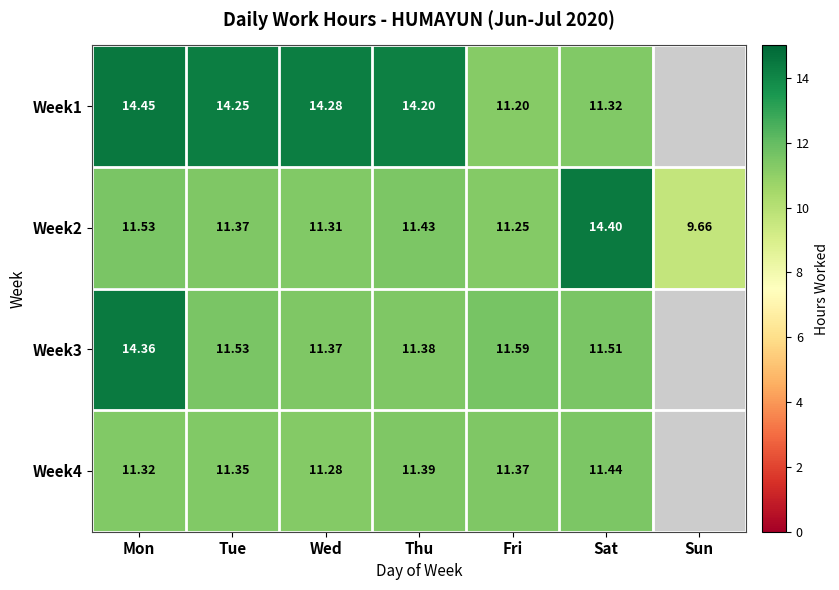

At how many categories does at least one series exceed 10?

6